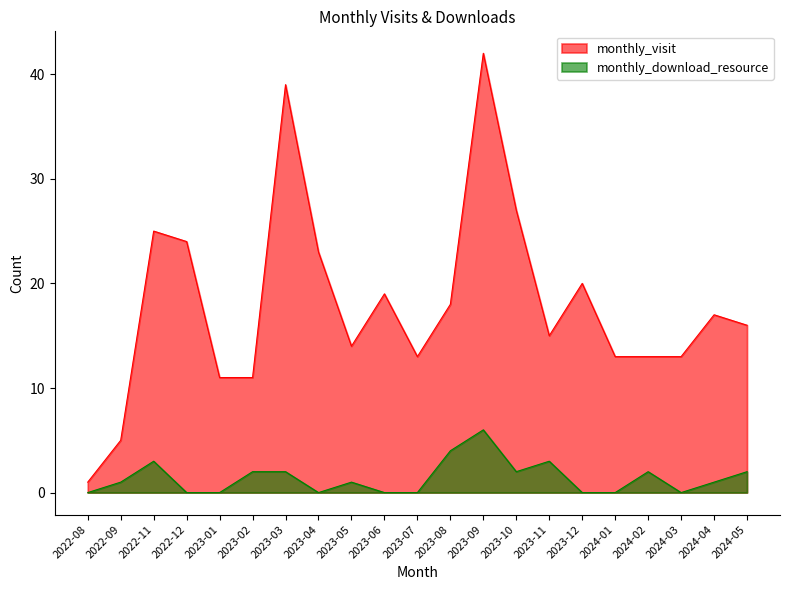

Which series changed the most between 2023-09 and 2023-11?

monthly_visit